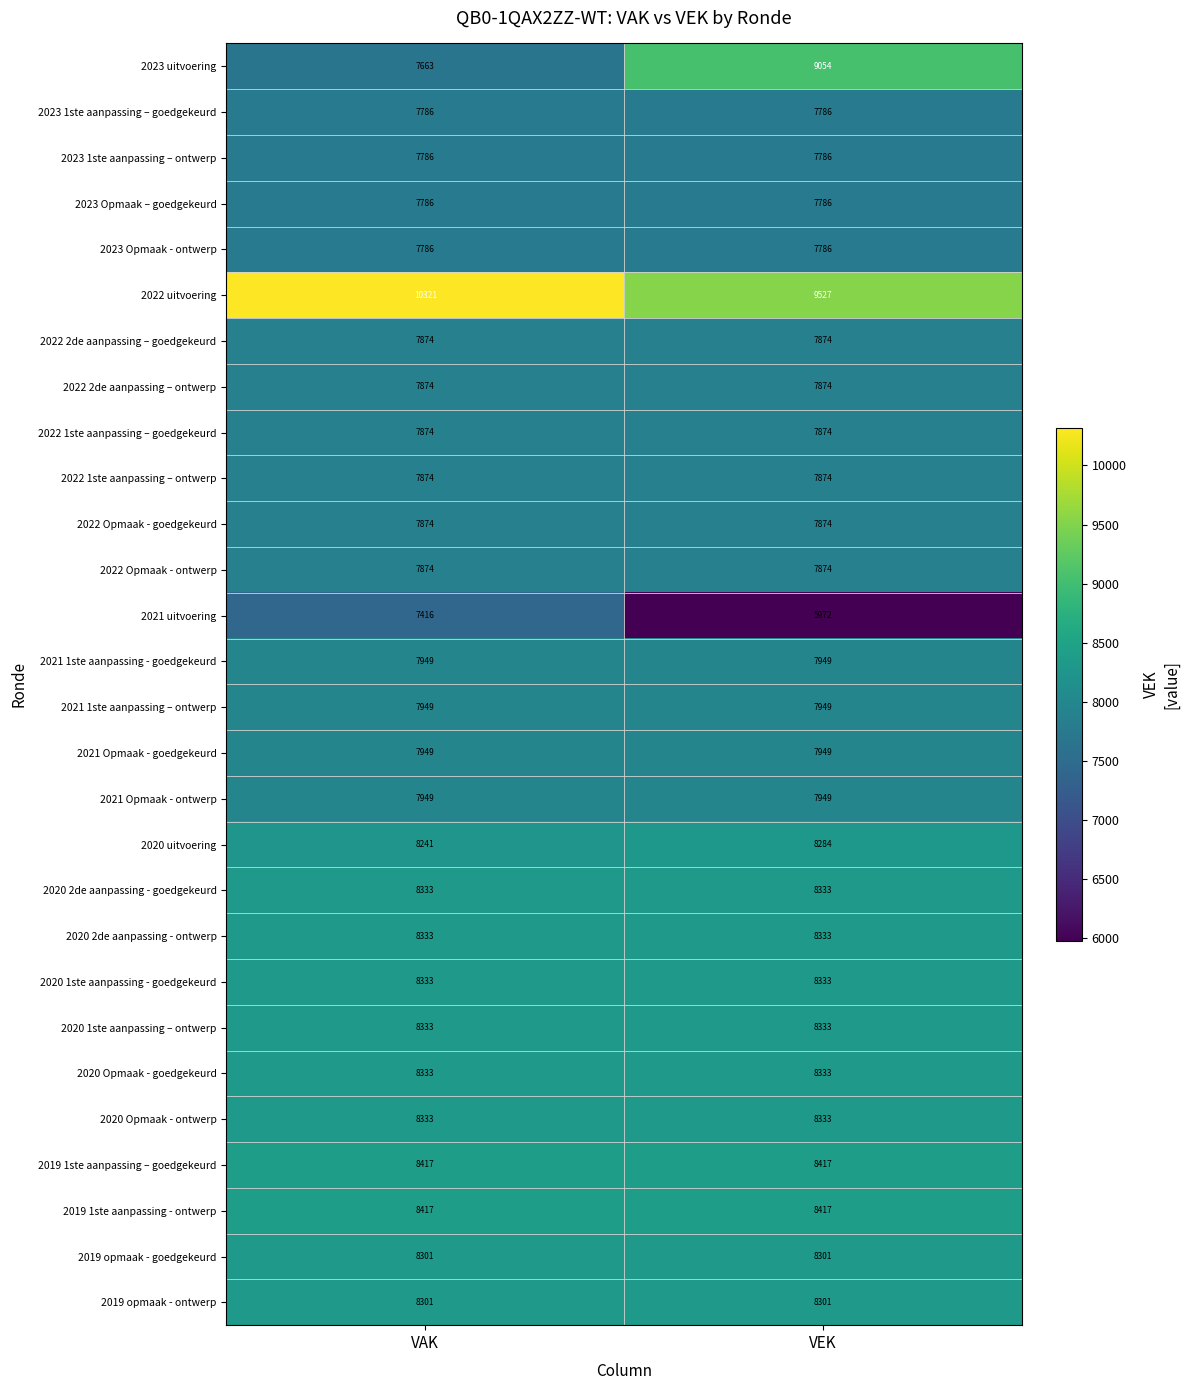

What is the total value across all series at VEK?

226455